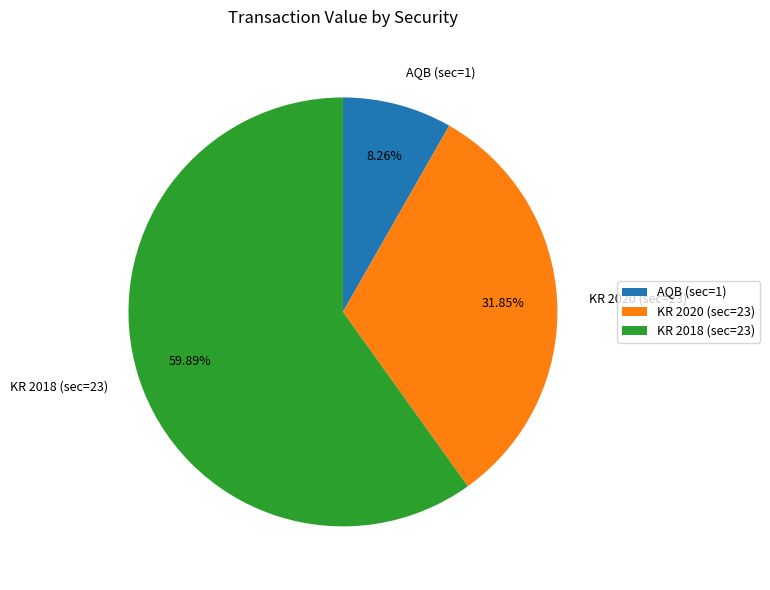

The KR 2018 (sec=23) slice represents 50% of the pie. True or false?

False